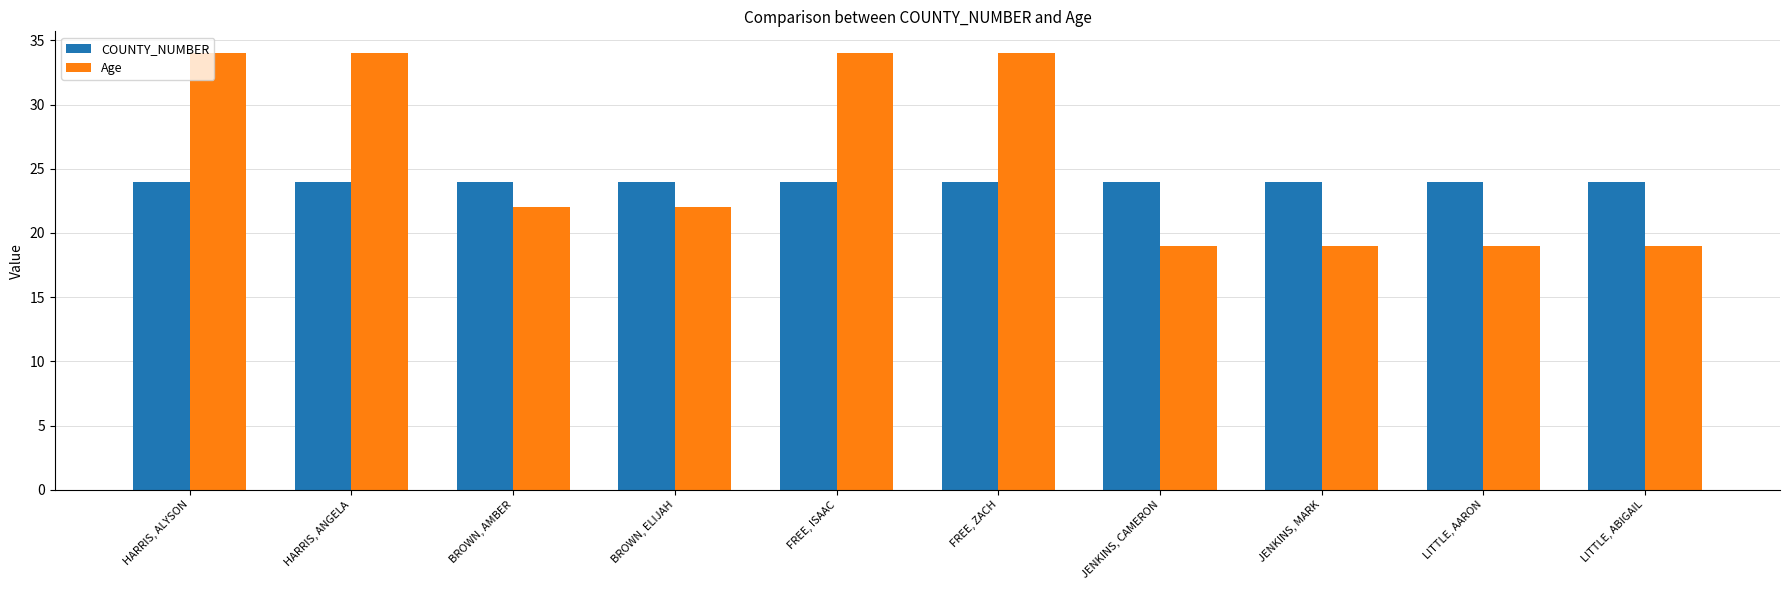

Reading right to left, transcribe all the data shown in this chart.

COUNTY_NUMBER: LITTLE, ABIGAIL=24	LITTLE, AARON=24	JENKINS, MARK=24	JENKINS, CAMERON=24	FREE, ZACH=24	FREE, ISAAC=24	BROWN, ELIJAH=24	BROWN, AMBER=24	HARRIS, ANGELA=24	HARRIS, ALYSON=24
Age: LITTLE, ABIGAIL=19	LITTLE, AARON=19	JENKINS, MARK=19	JENKINS, CAMERON=19	FREE, ZACH=34	FREE, ISAAC=34	BROWN, ELIJAH=22	BROWN, AMBER=22	HARRIS, ANGELA=34	HARRIS, ALYSON=34